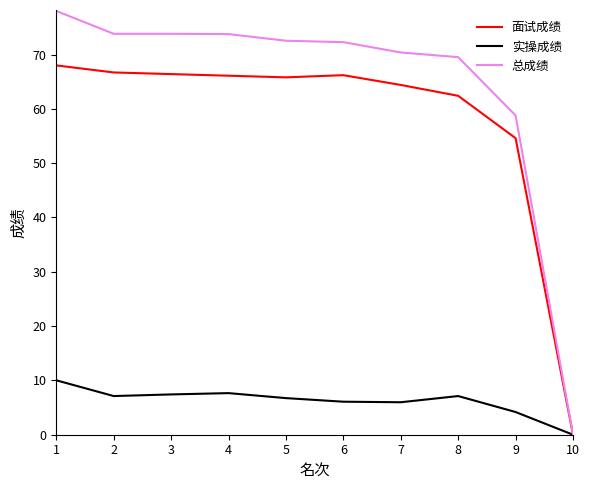

Rank the series at 6 from lowest to highest value.

实操成绩, 面试成绩, 总成绩